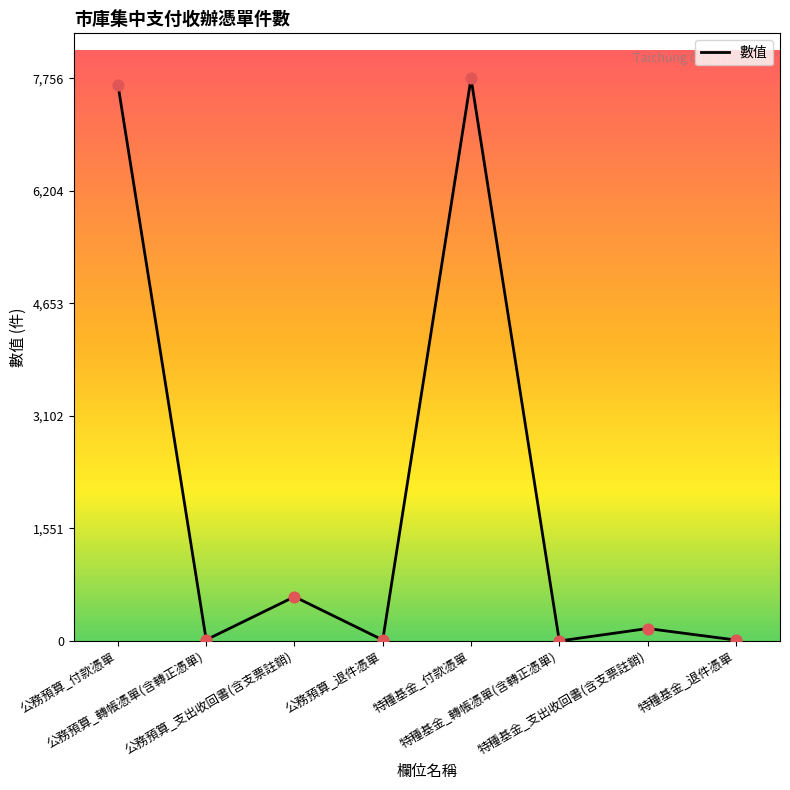

Which has a higher value, 特種基金_支出收回書(含支票註銷) or 特種基金_退件憑單?

特種基金_支出收回書(含支票註銷)